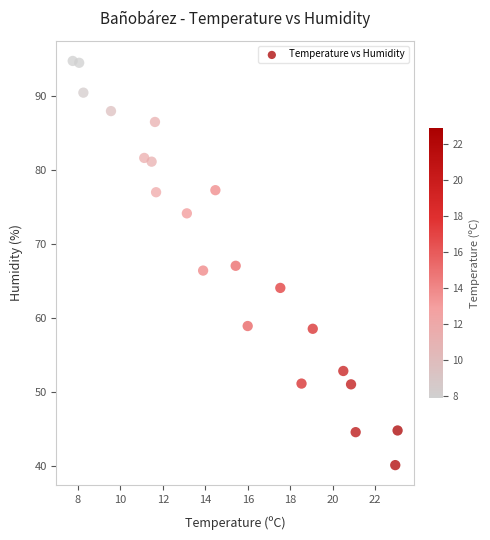

What is the range of Y values (max minus min)?

54.6